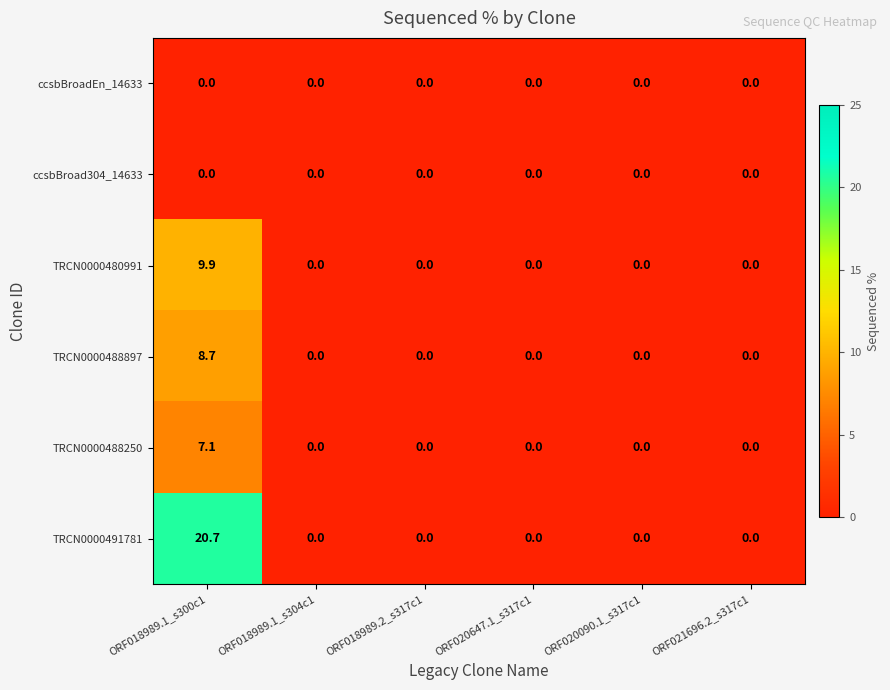

The TRCN0000488897 series shows -2.8 at ORF021696.2_s317c1. True or false?

False